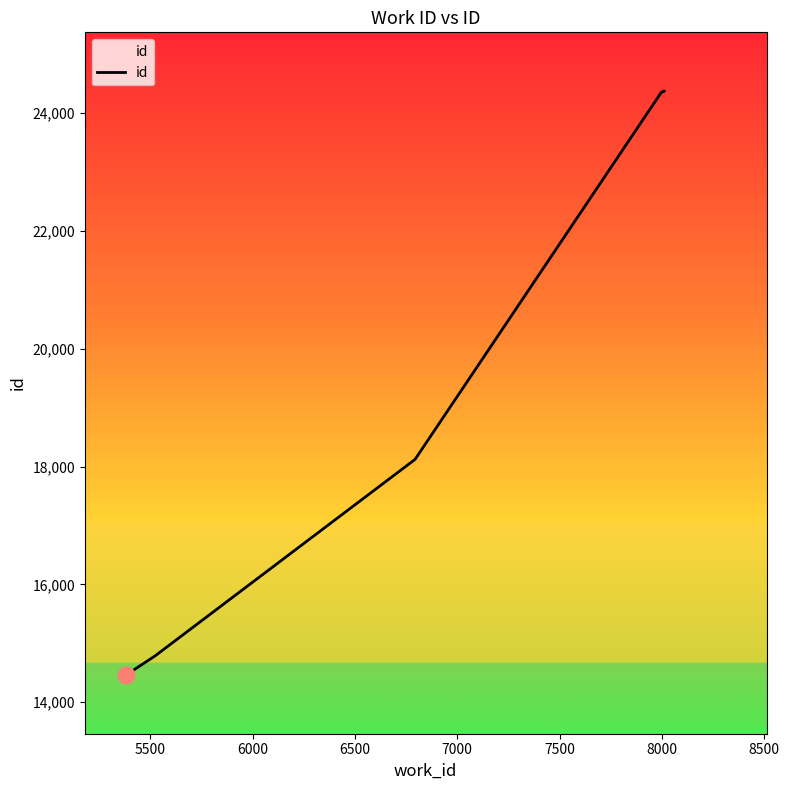

What is the greatest value displayed?

24369